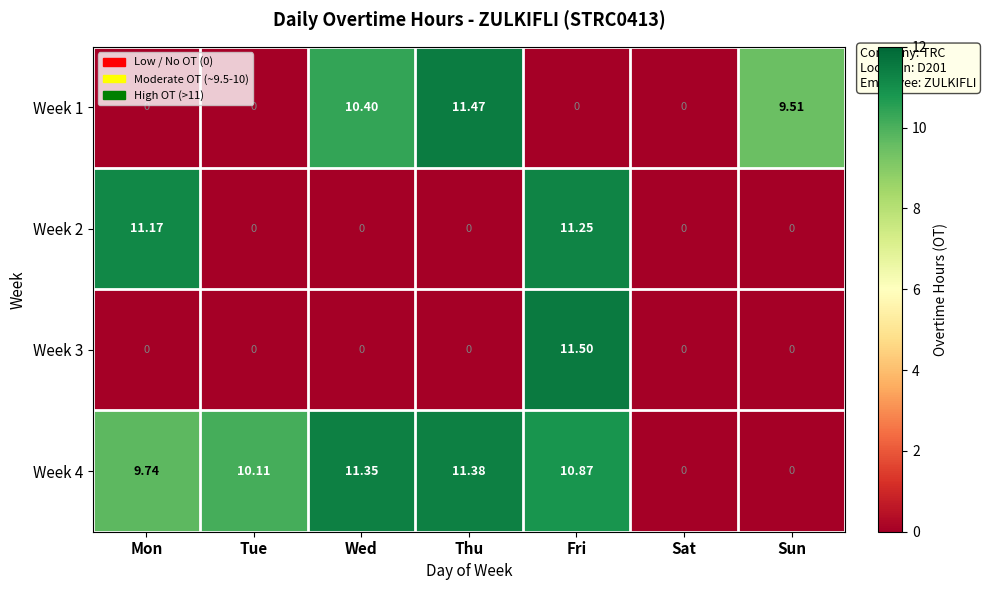

What is the total value across all series at Sun?

9.5